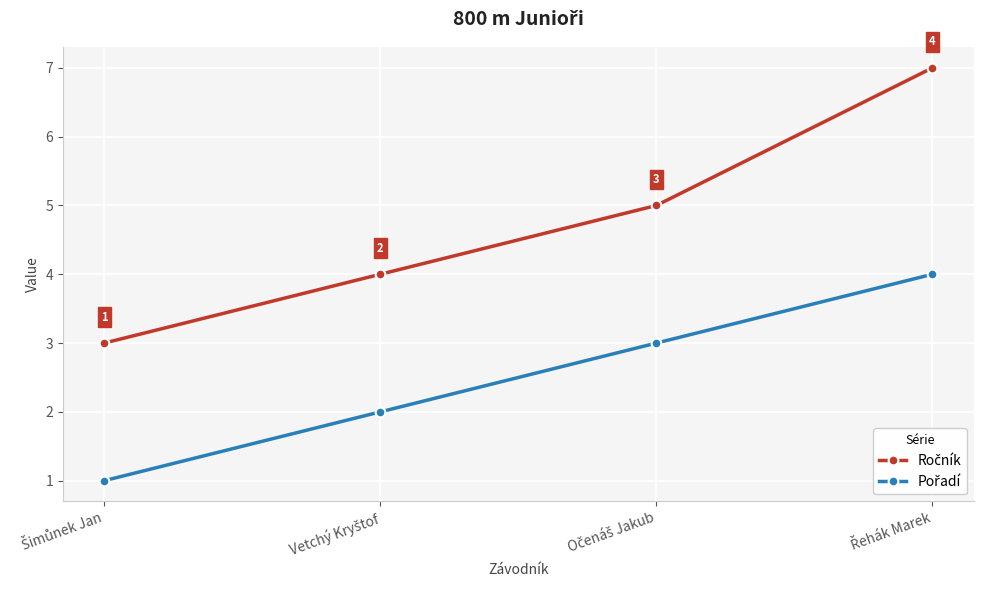

What is the sum of the Pořadí values at Vetchý Kryštof and Řehák Marek?

6